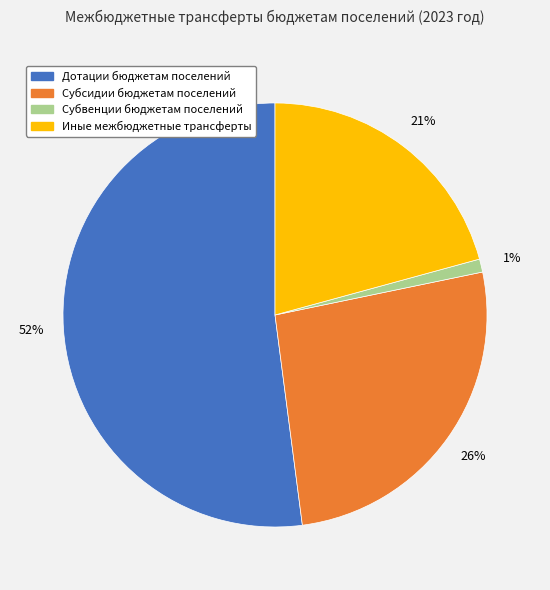

Which has a higher value, Иные межбюджетные трансферты or Дотации бюджетам поселений?

Дотации бюджетам поселений